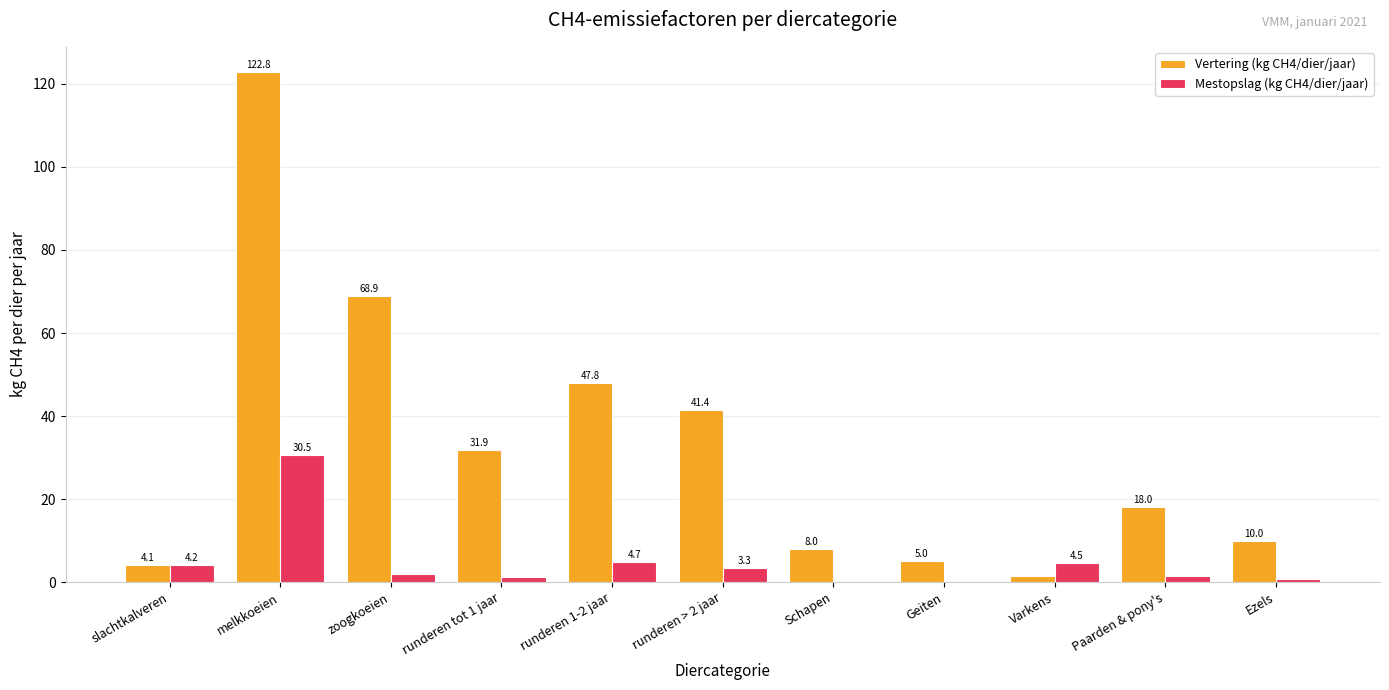

What are all the series names shown in the legend?

Vertering (kg CH4/dier/jaar), Mestopslag (kg CH4/dier/jaar)